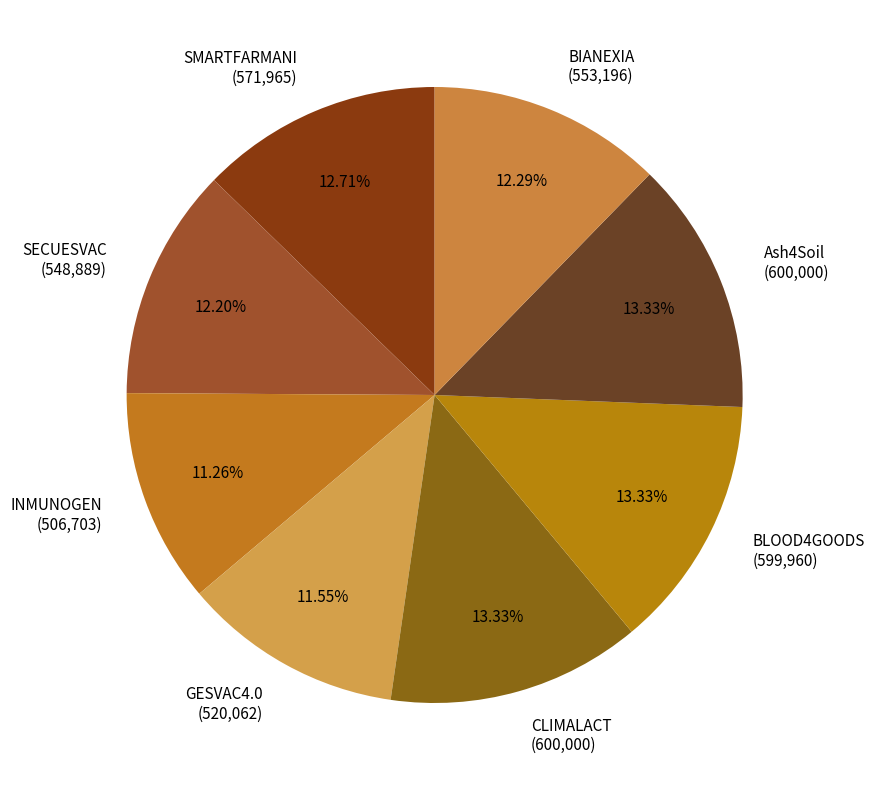

To the nearest percent, what percentage of the pie is SMARTFARMANI?

13%